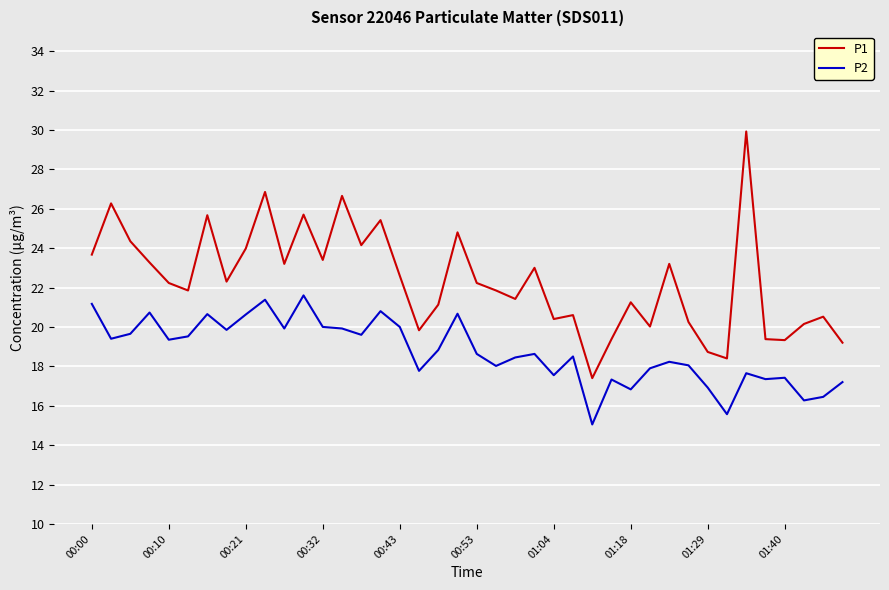

What is the smallest value displayed?

15.1